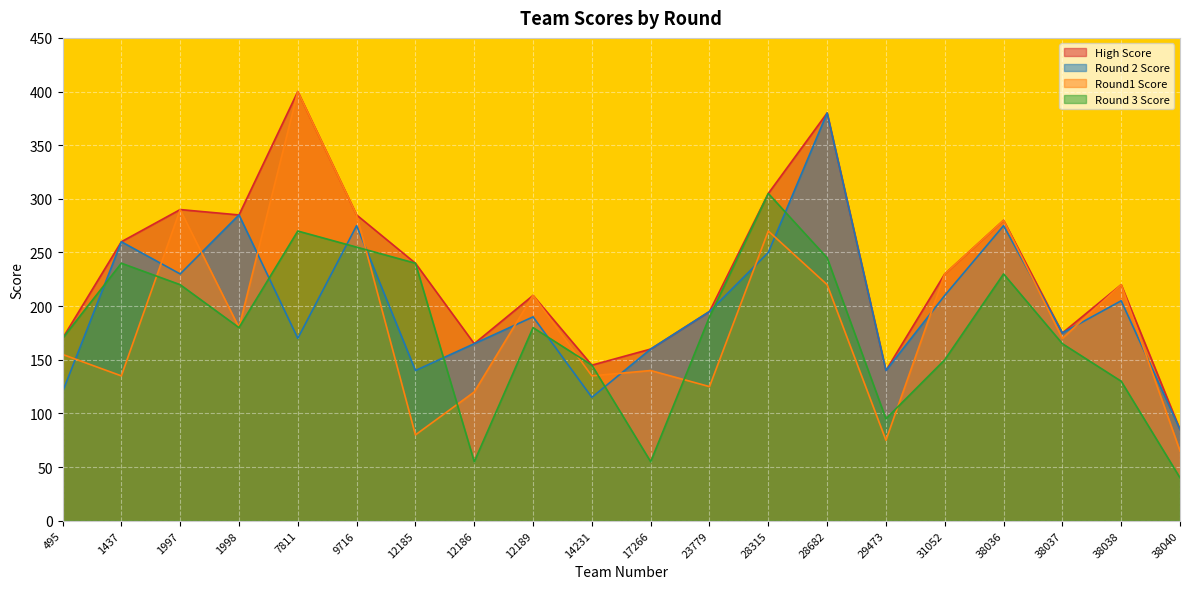

Reading right to left, extract all data points from this chart.

High Score: 85	220	175	280	230	140	380	305	195	160	145	210	165	240	285	400	285	290	260	170
Round 2 Score: 85	205	175	275	210	140	380	250	195	160	115	190	165	140	275	170	285	230	260	120
Round1 Score: 65	220	170	280	230	75	220	270	125	140	135	210	120	80	285	400	180	290	135	155
Round 3 Score: 40	130	165	230	150	95	245	305	190	55	145	180	55	240	255	270	180	220	240	170